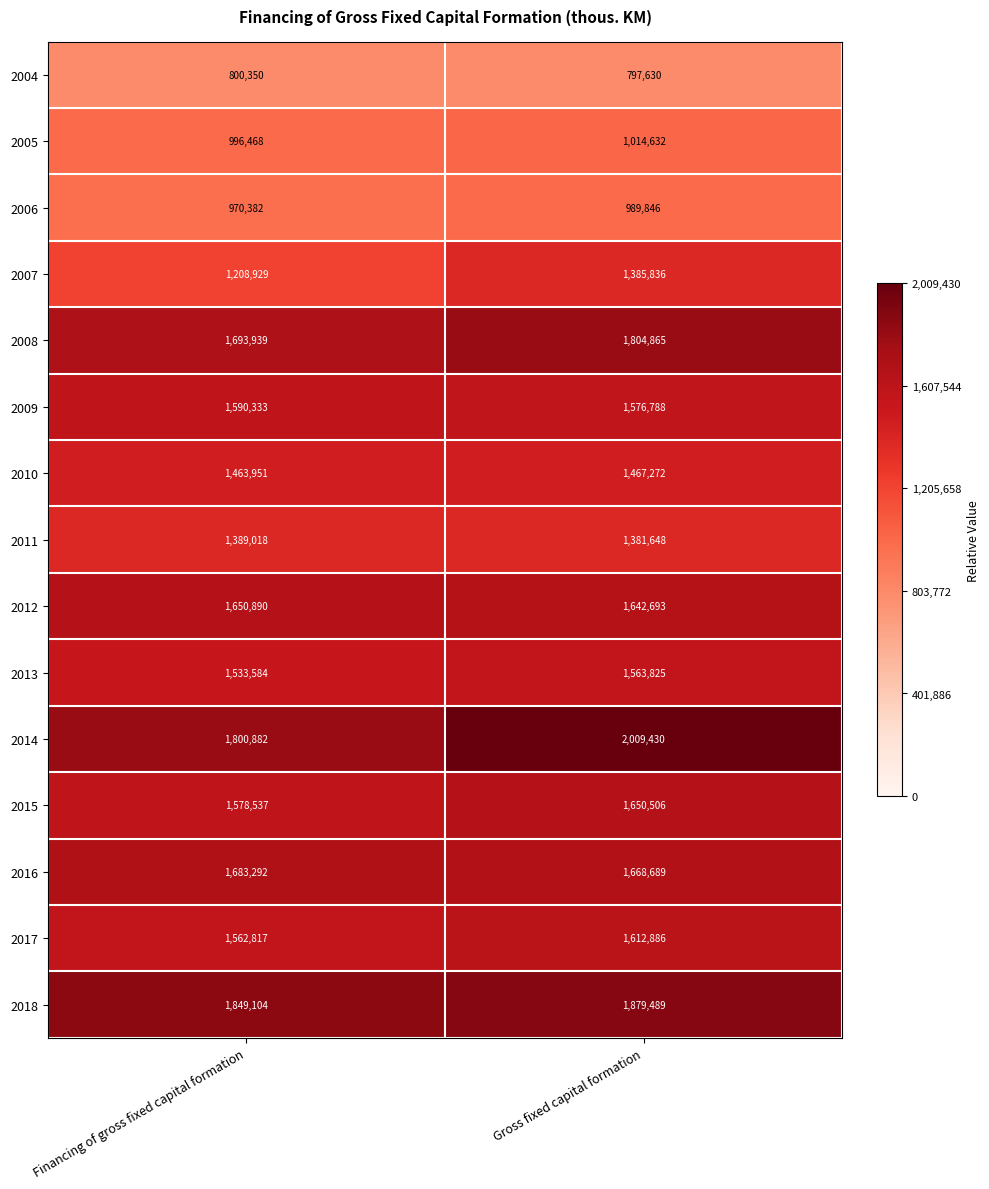

Which label corresponds to the smallest value in the chart?

Gross fixed capital formation